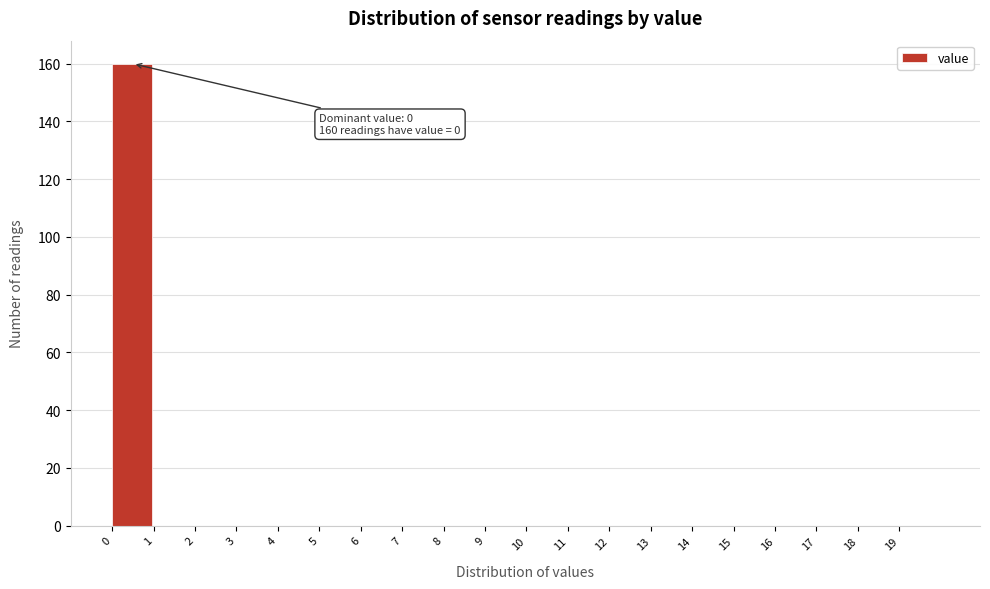

Which range on the x-axis has the tallest bar?

0 to 1